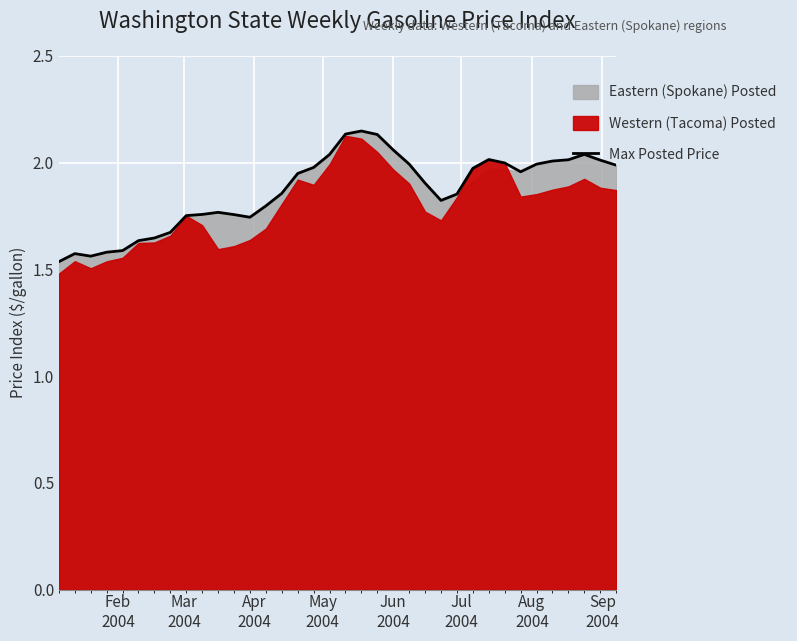

True or false: the data shows 2.6 at 24.

False